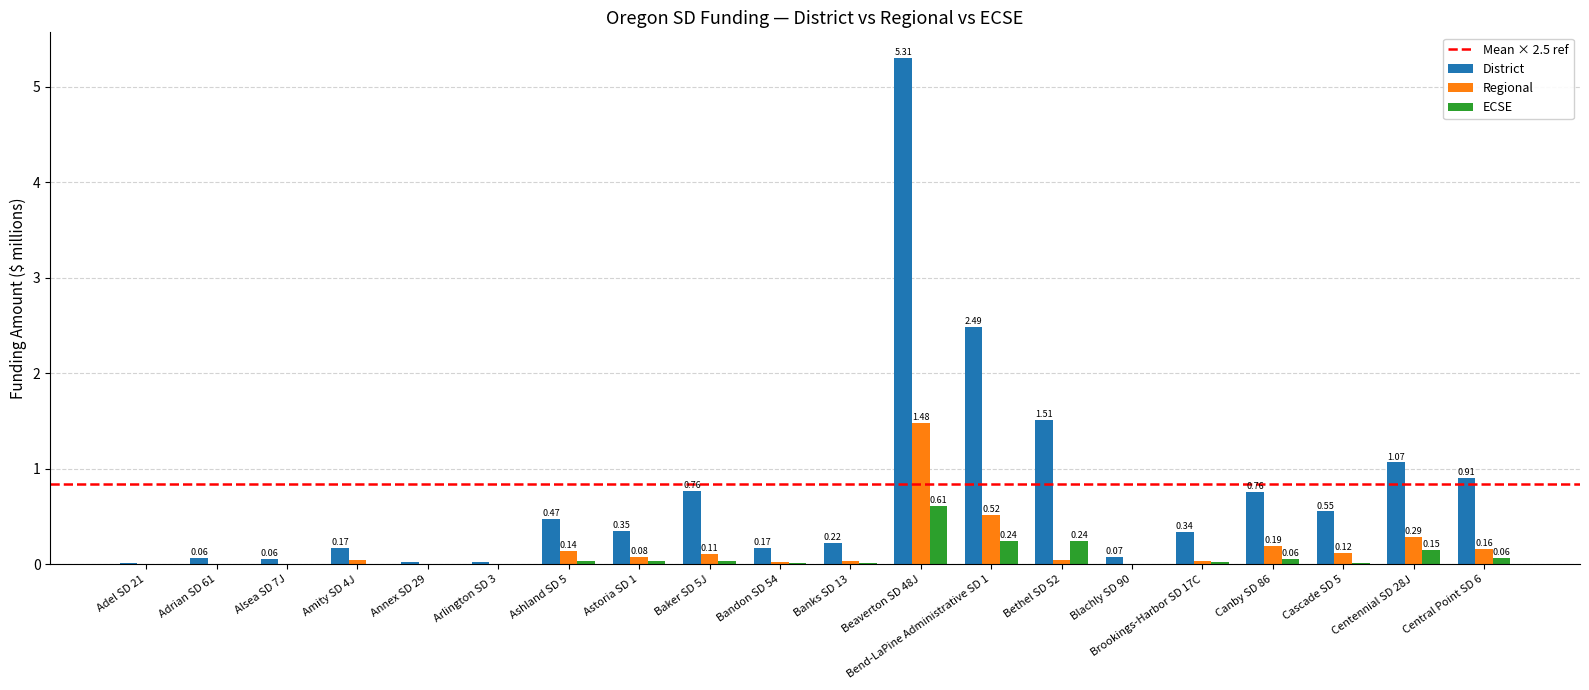

Is the value of ECSE at Beaverton SD 48J greater than the value of District at Amity SD 4J?

Yes